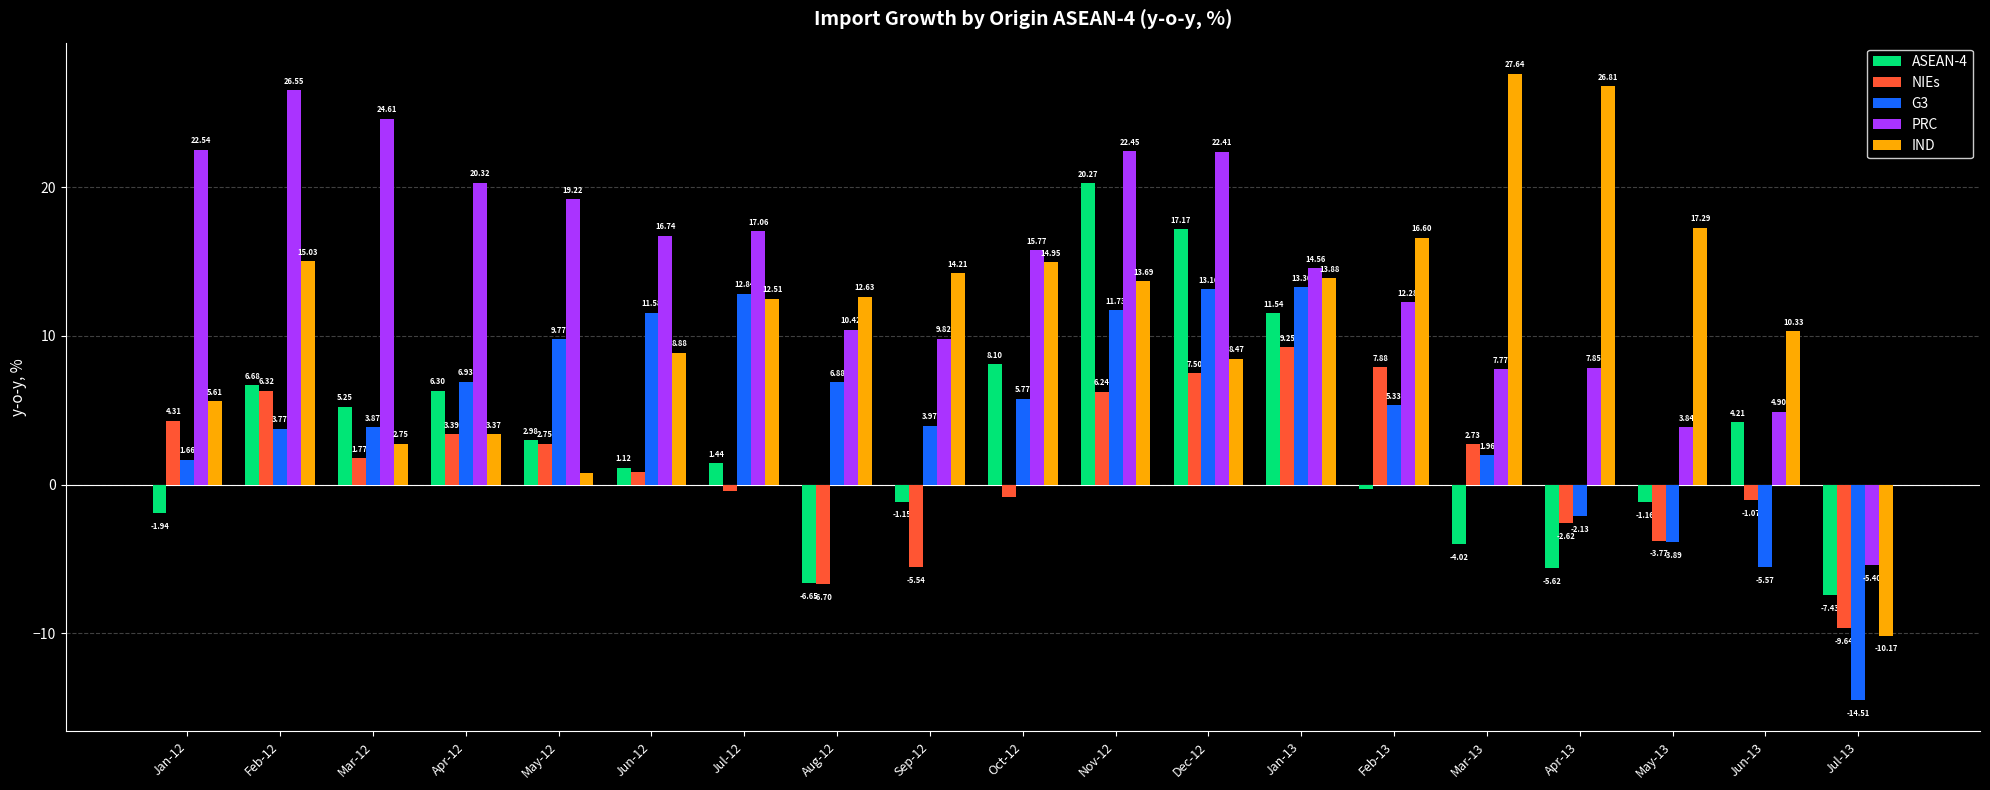

Which series has the largest total across all categories?

PRC